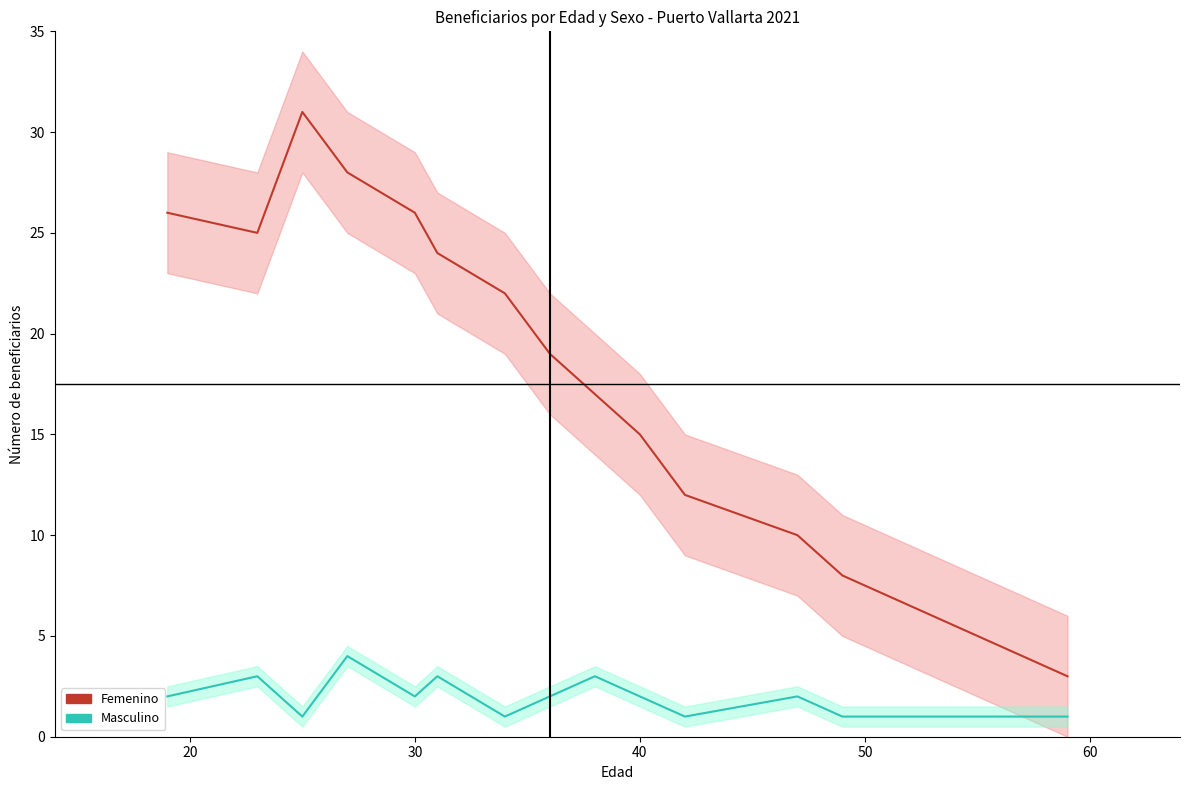

Is the value of Masculino at 70 greater than the value of Femenino at 60?

No